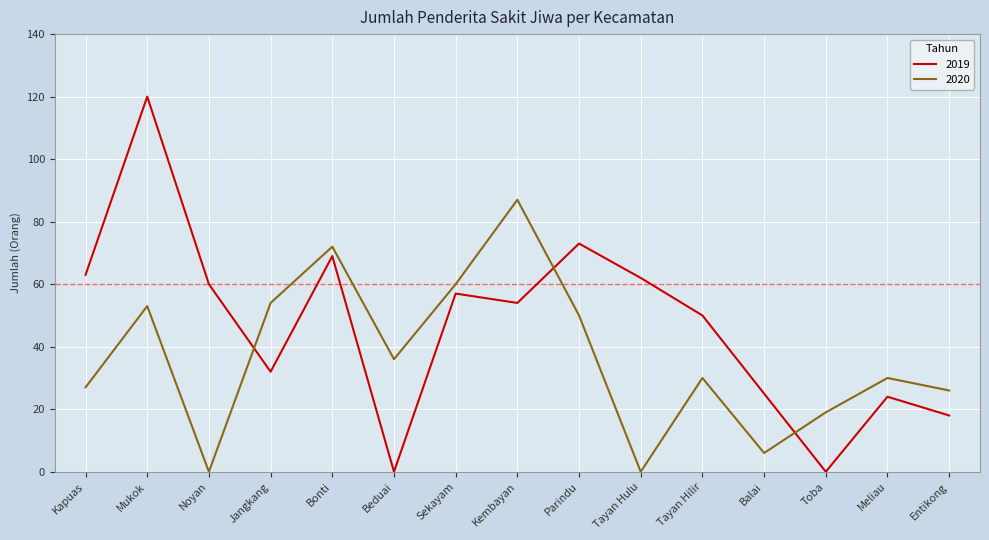

What is the difference between the maximum and minimum values in the 2020 series?

87